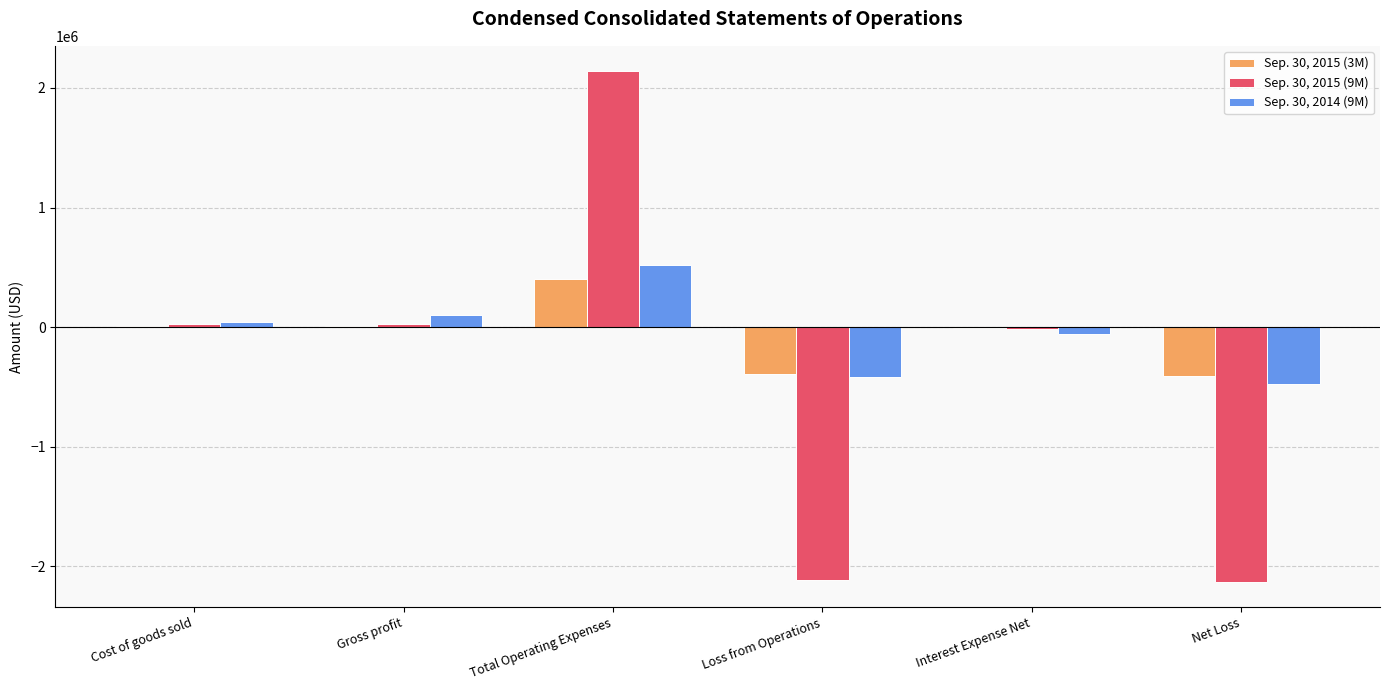

Which label corresponds to the largest value in the chart?

Total Operating Expenses